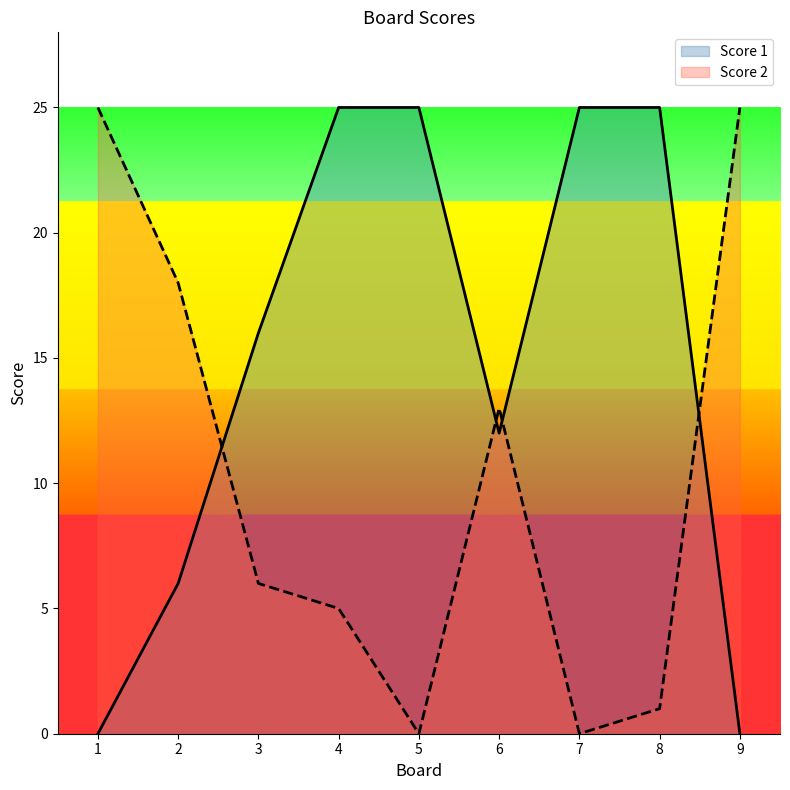

How many Score 1 values are between 6 and 25?

7